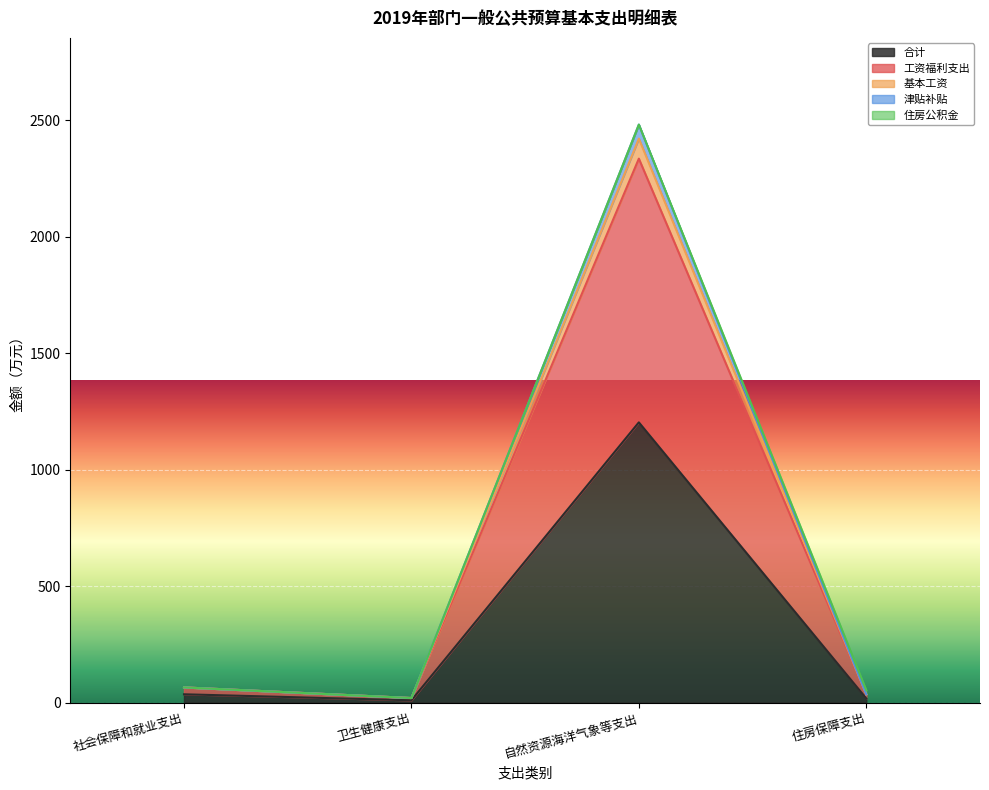

What is the highest value of the 合计 series?

1203.1